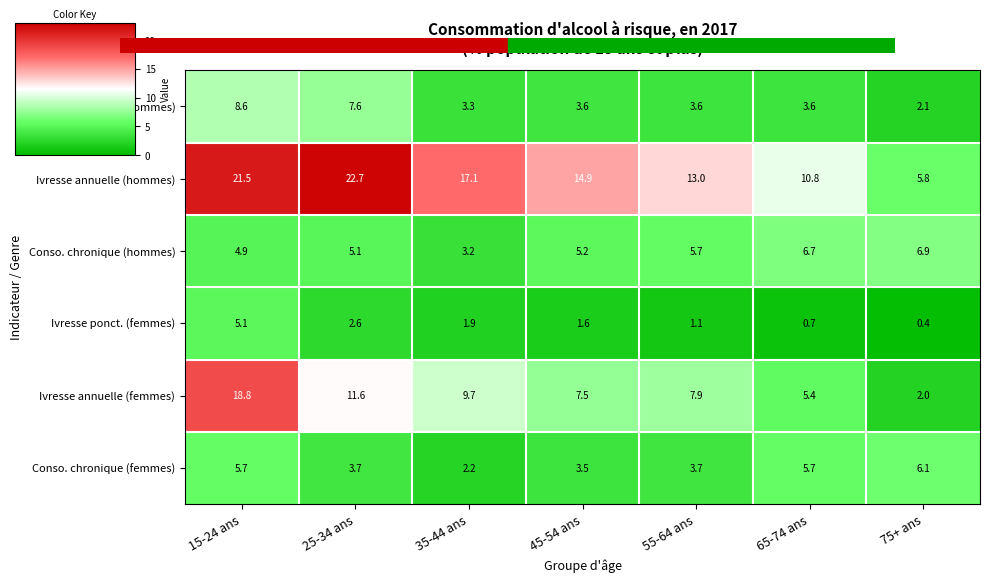

What is the approximate value of Ivresse annuelle (femmes) at 35-44 ans?

9.7